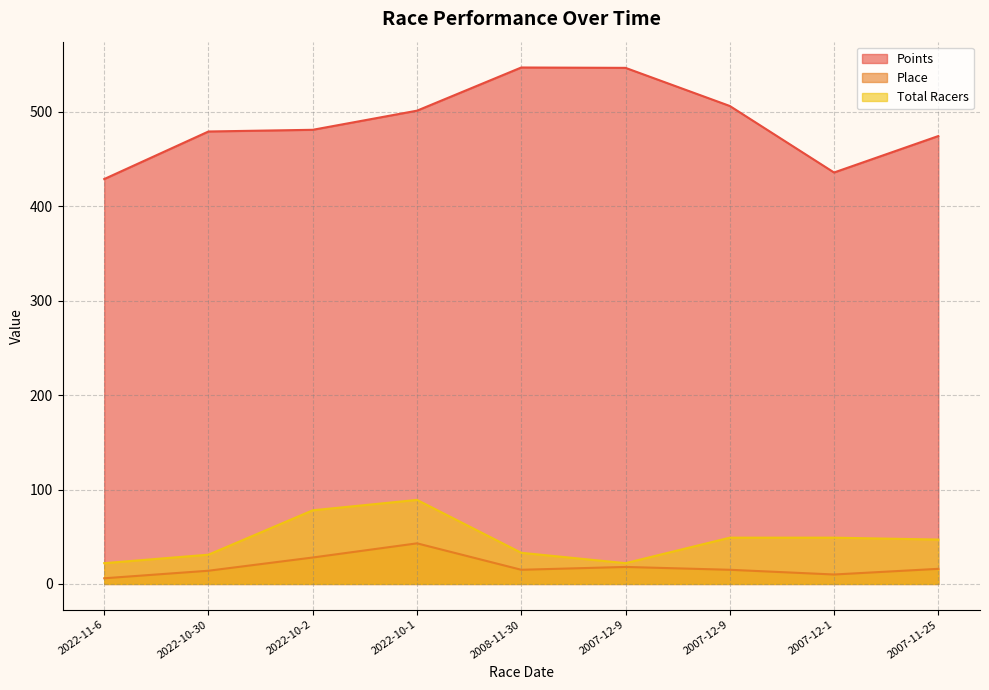

Is the value of Place at 2022-10-1 greater than the value of Total Racers at 2022-11-6?

Yes